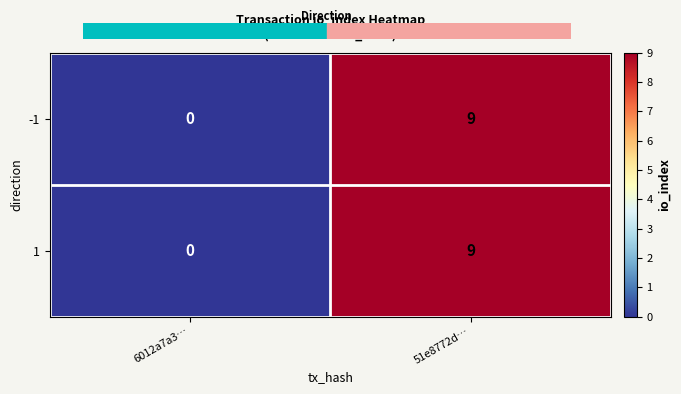

Count the number of data series in this chart.

2